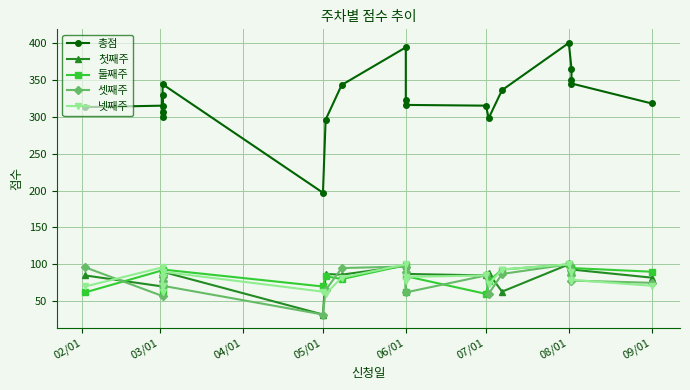

How many lines are shown in the chart?

5